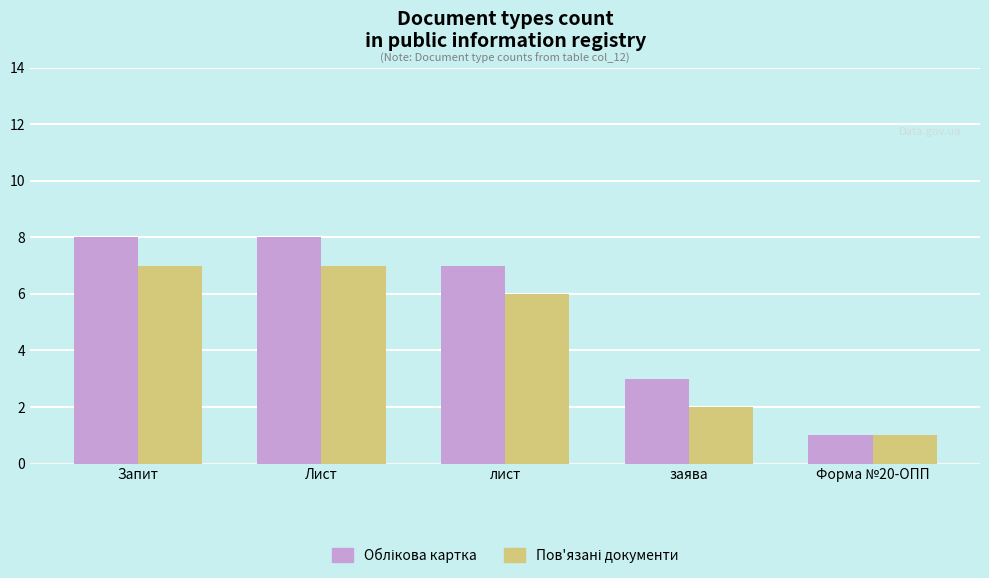

What is the total value across all series at заява?

5